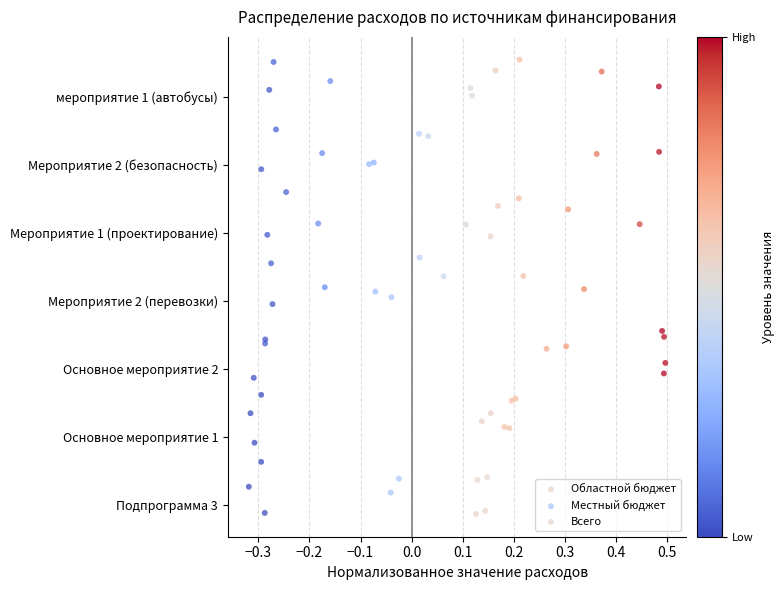

What are all the series names shown in the legend?

Областной бюджет, Местный бюджет, Всего